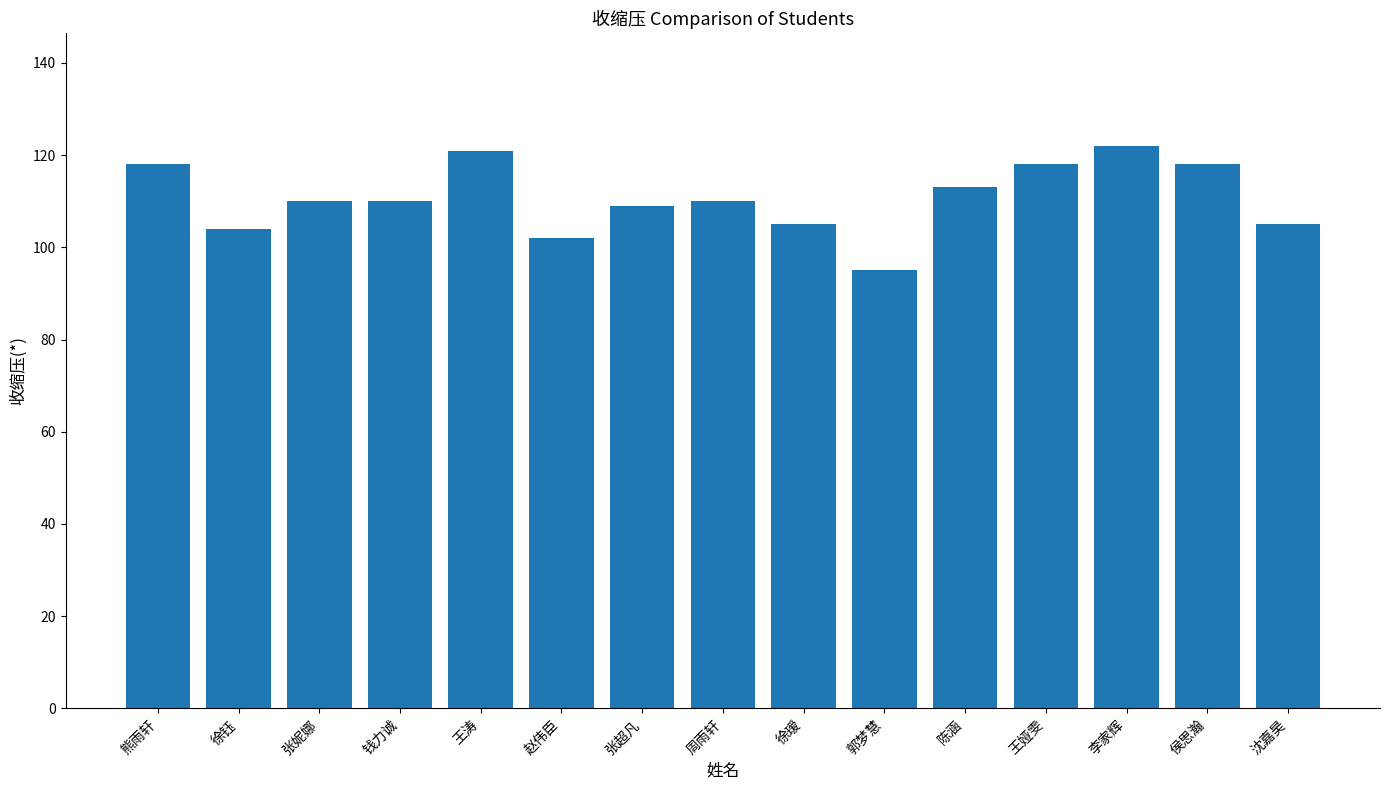

What is the label of the 12th bar from the right?

钱力诚